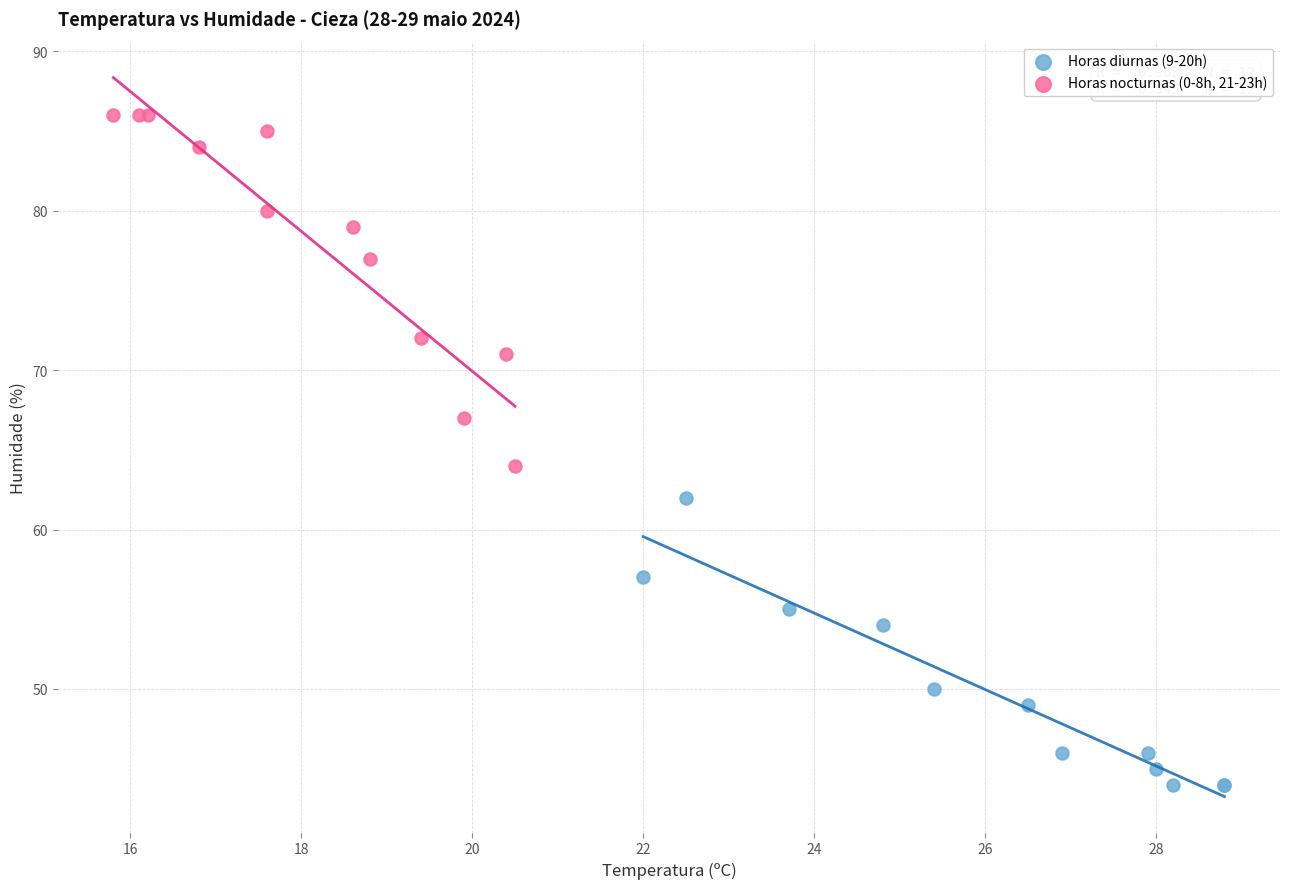

Which series reaches the minimum Y coordinate?

Horas diurnas (9-20h)